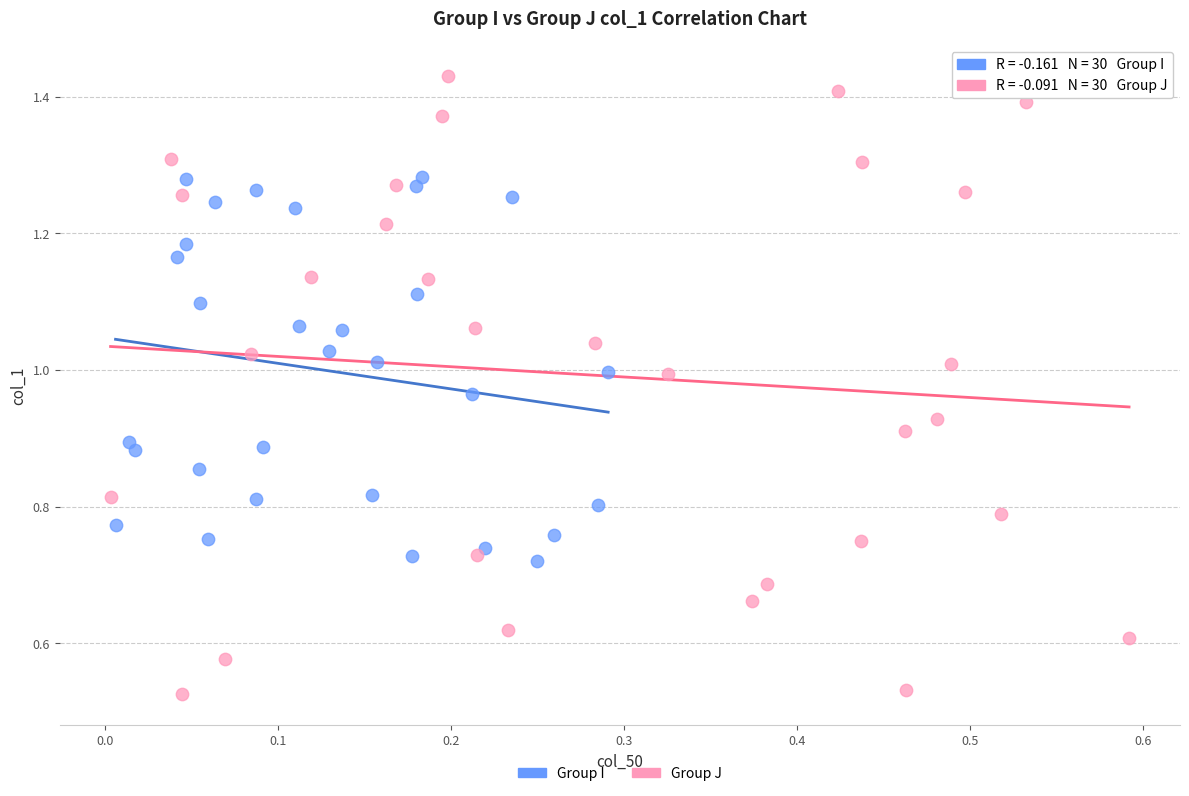

Which series contains the highest Y value?

Group J